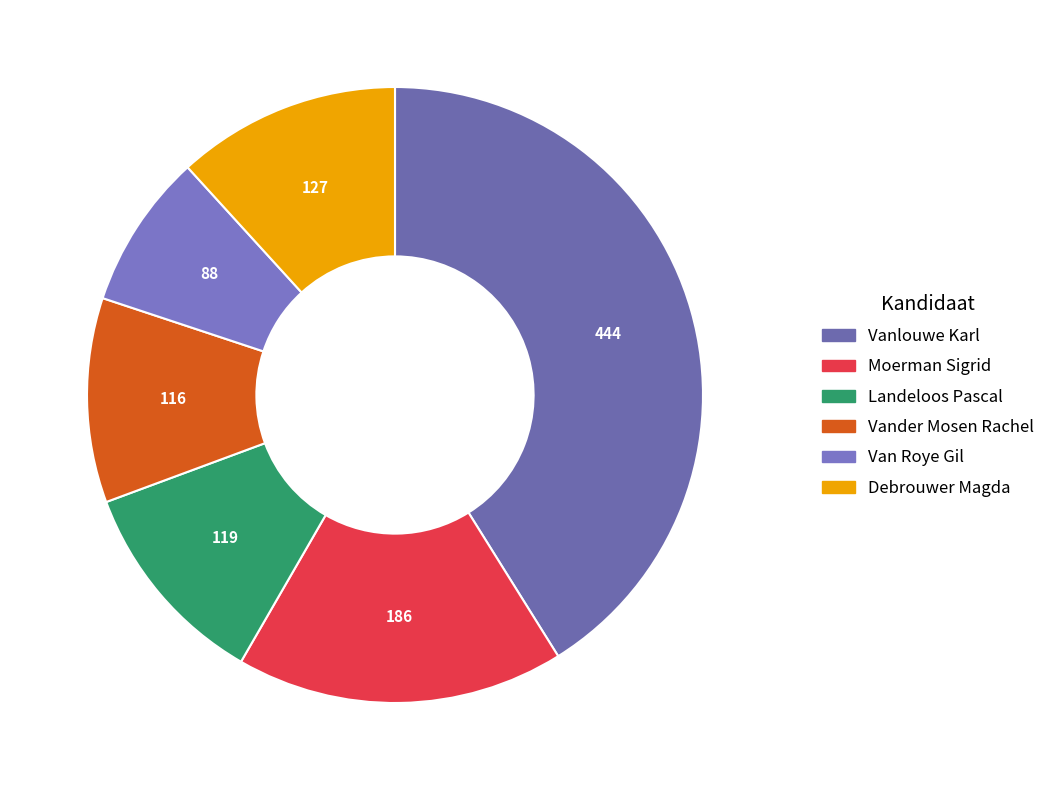

What is the ratio of the value at Van Roye Gil to the value at Debrouwer Magda?

0.7